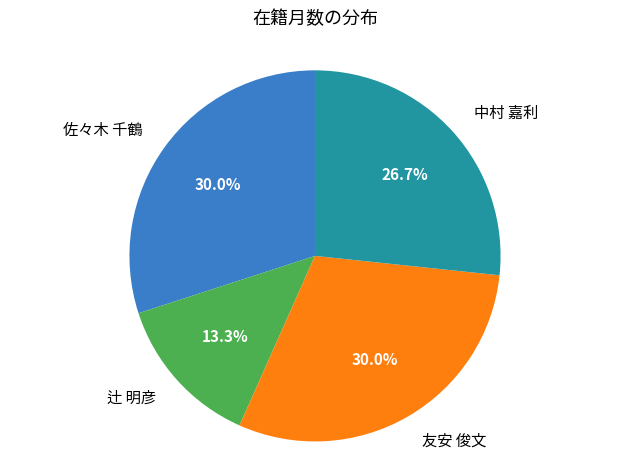

Is there a majority slice in this chart?

No